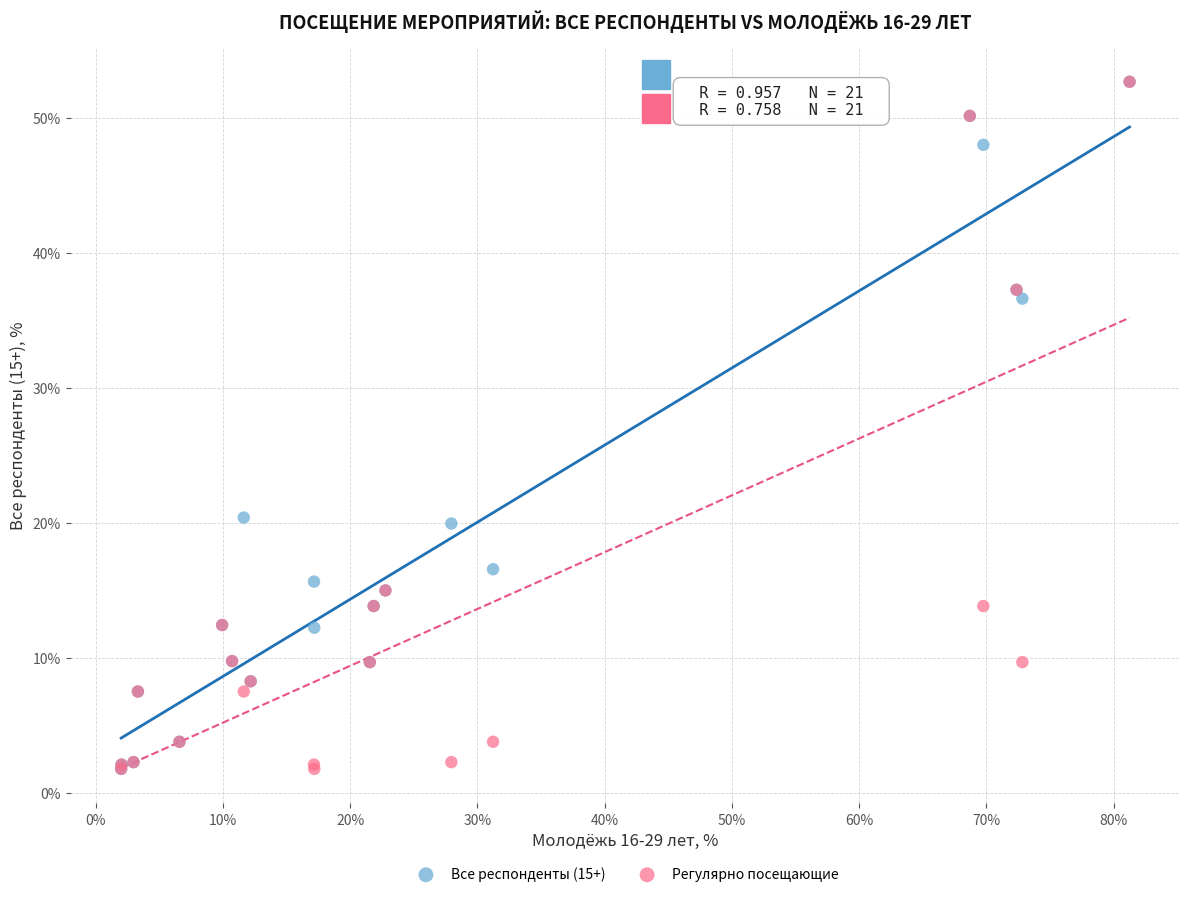

What are all the series names shown in the legend?

Все респонденты (15+), Регулярно посещающие